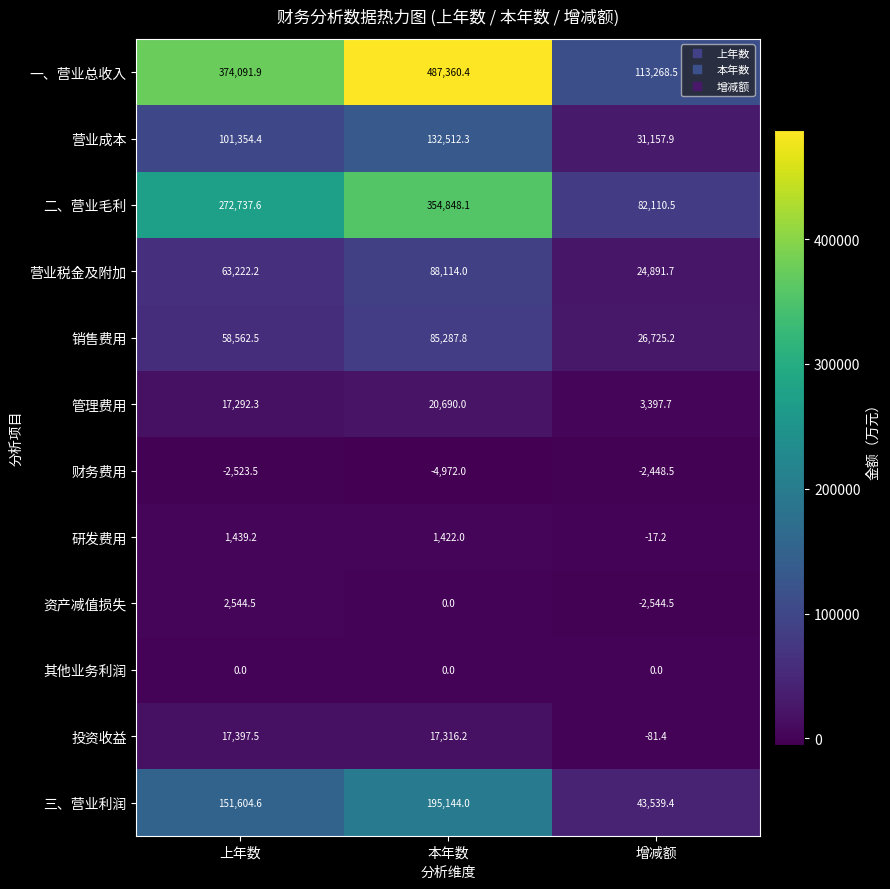

At 上年数, list the series in order from smallest to largest.

财务费用, 其他业务利润, 研发费用, 资产减值损失, 管理费用, 投资收益, 销售费用, 营业税金及附加, 营业成本, 三、营业利润, 二、营业毛利, 一、营业总收入